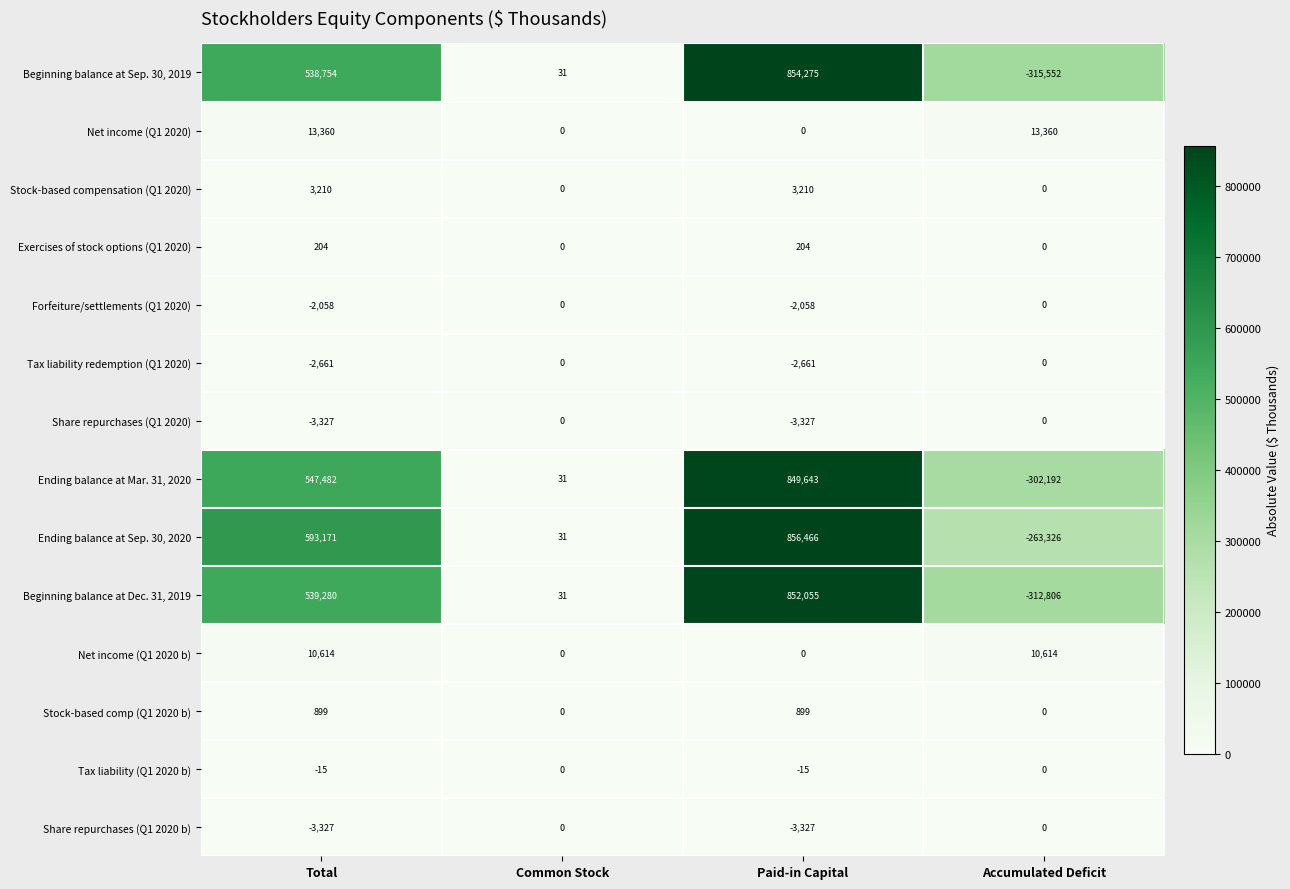

The Stock-based comp (Q1 2020 b) series shows 432 at Accumulated Deficit. True or false?

False